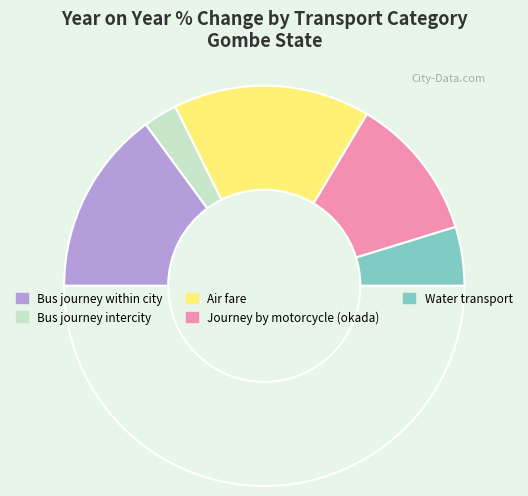

Count the number of slices in the pie.

6